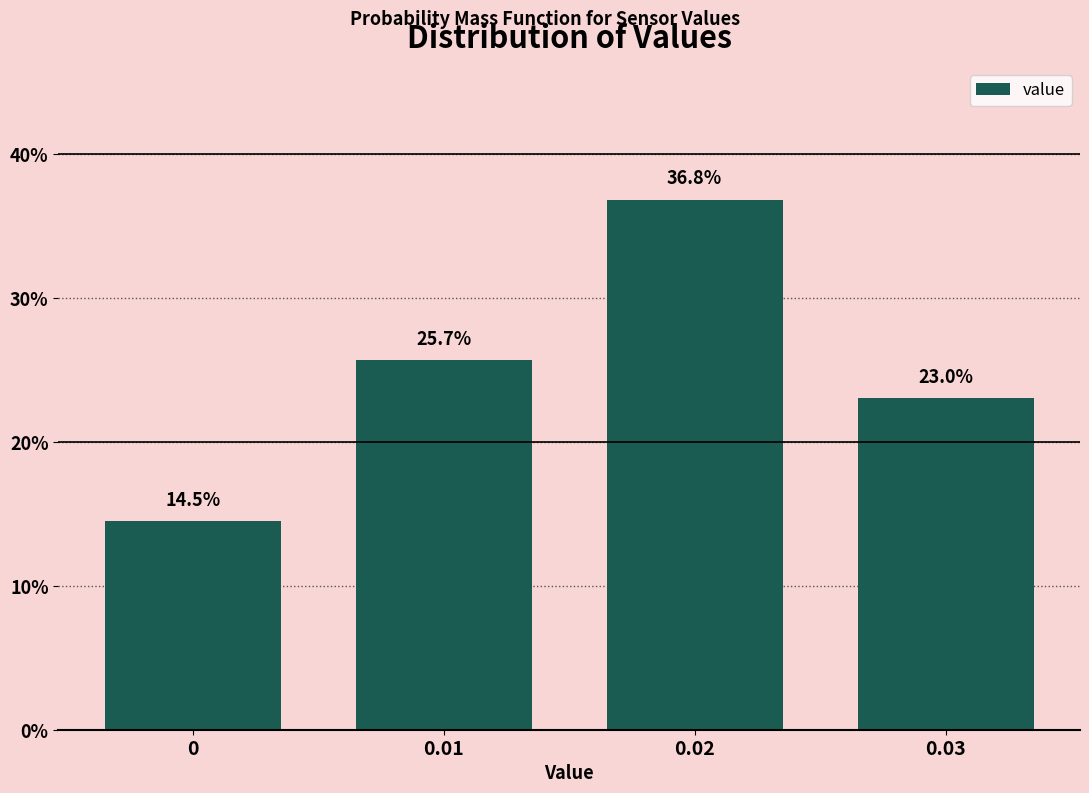

Reading left to right, what are all the values shown in this chart?

14.5	25.7	36.8	23.0